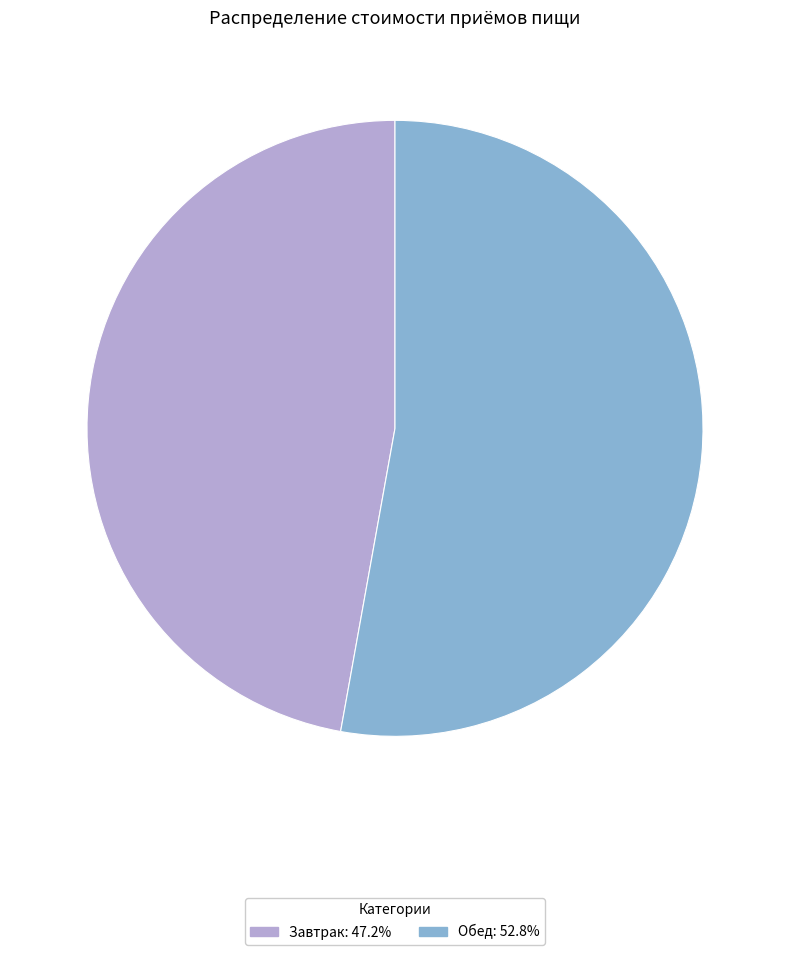

Is there any slice that represents more than half of the pie?

Yes